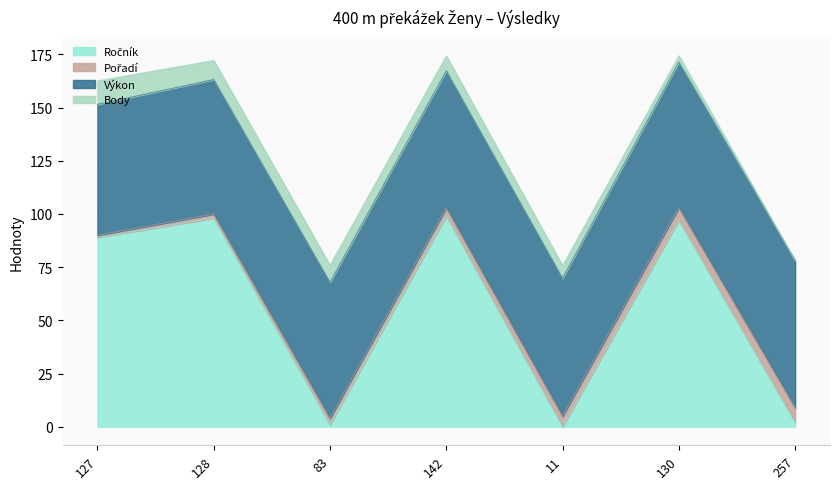

Read the Ročník value at 128.

98.0